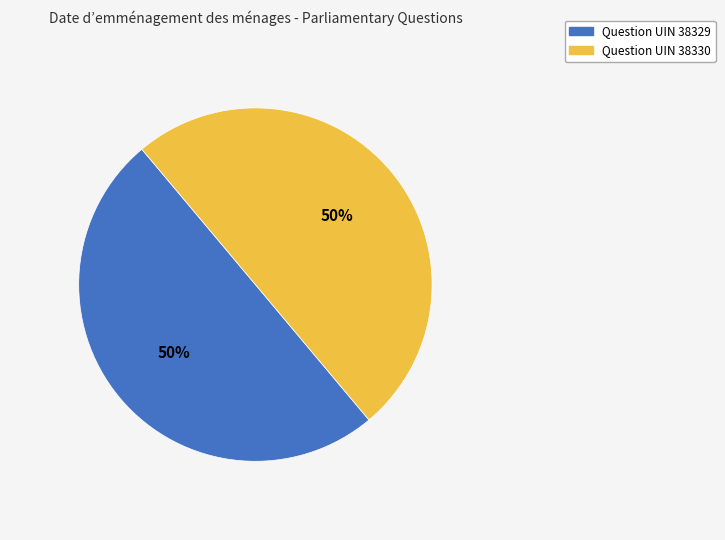

Count the number of slices in the pie.

2